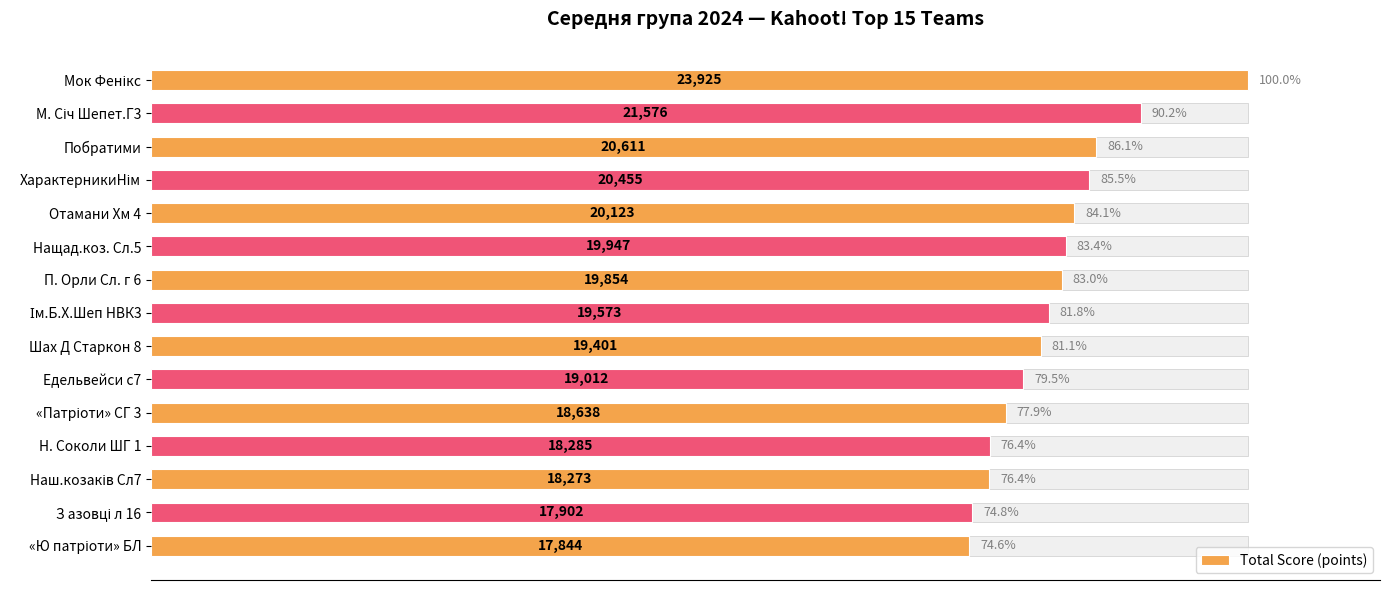

Are the bars horizontal?

Yes